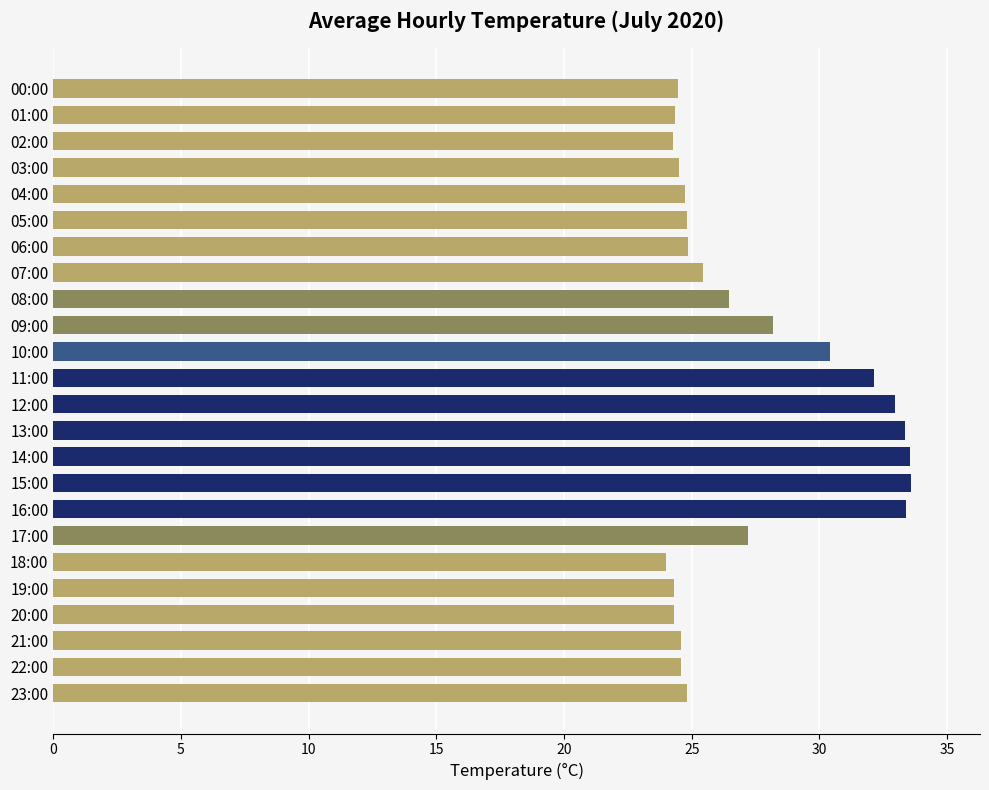

What is the maximum value shown in the chart?

33.6